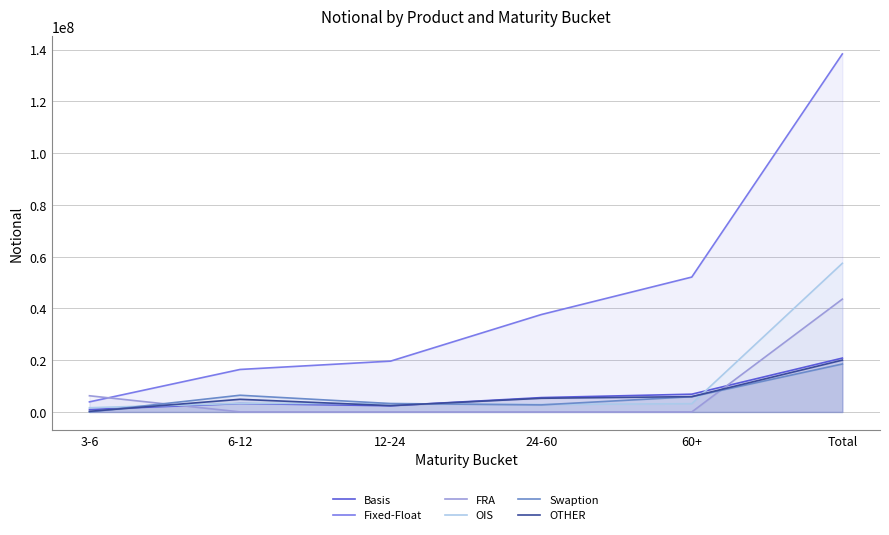

Is the value of OTHER at 12-24 greater than the value of Swaption at 6-12?

No